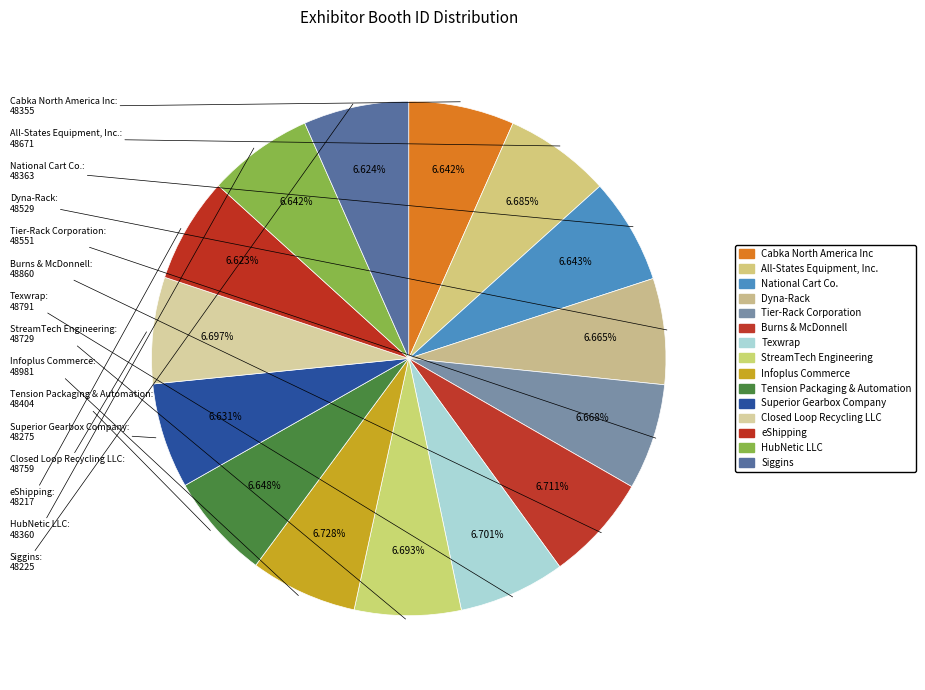

Count the number of slices in the pie.

15